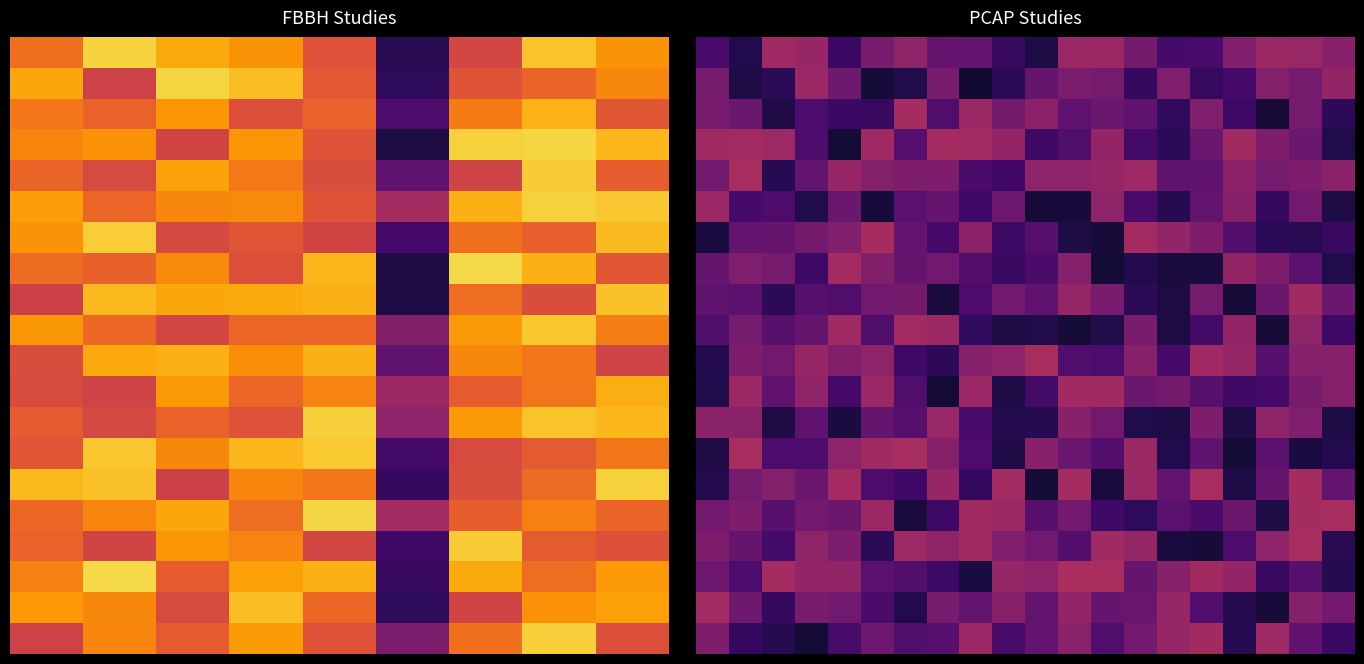

At which category is the sum across all series the highest?

18